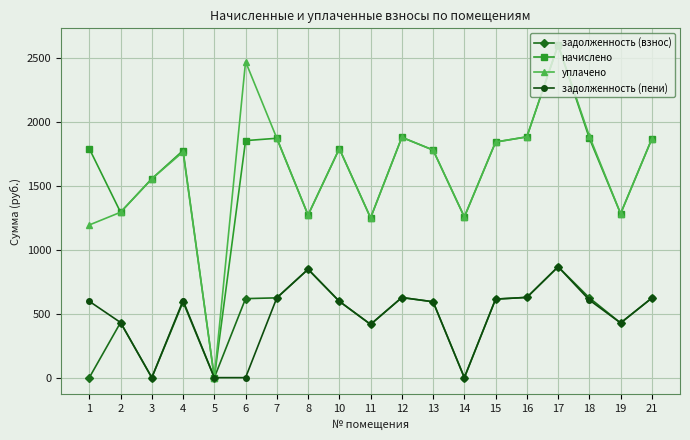

What is the approximate value of начислено at 16?

1884.1